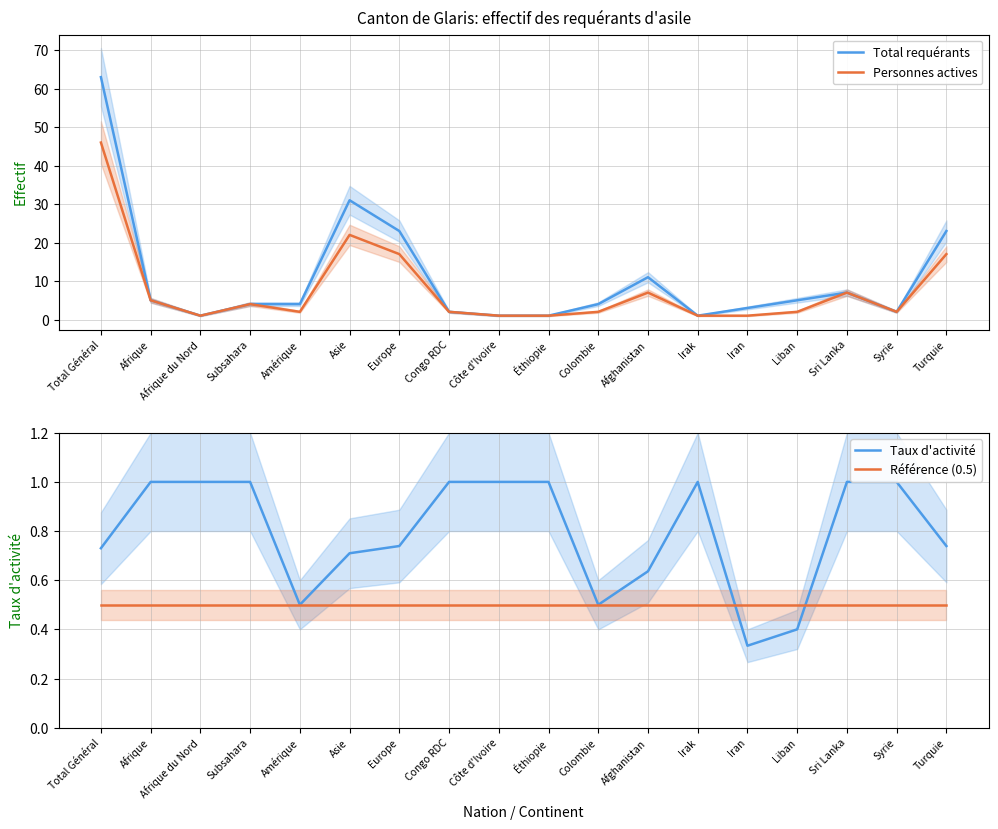

At Subsahara, list the series in order from largest to smallest.

Total requérants, Personnes actives, Taux d'activité, Référence (0.5)